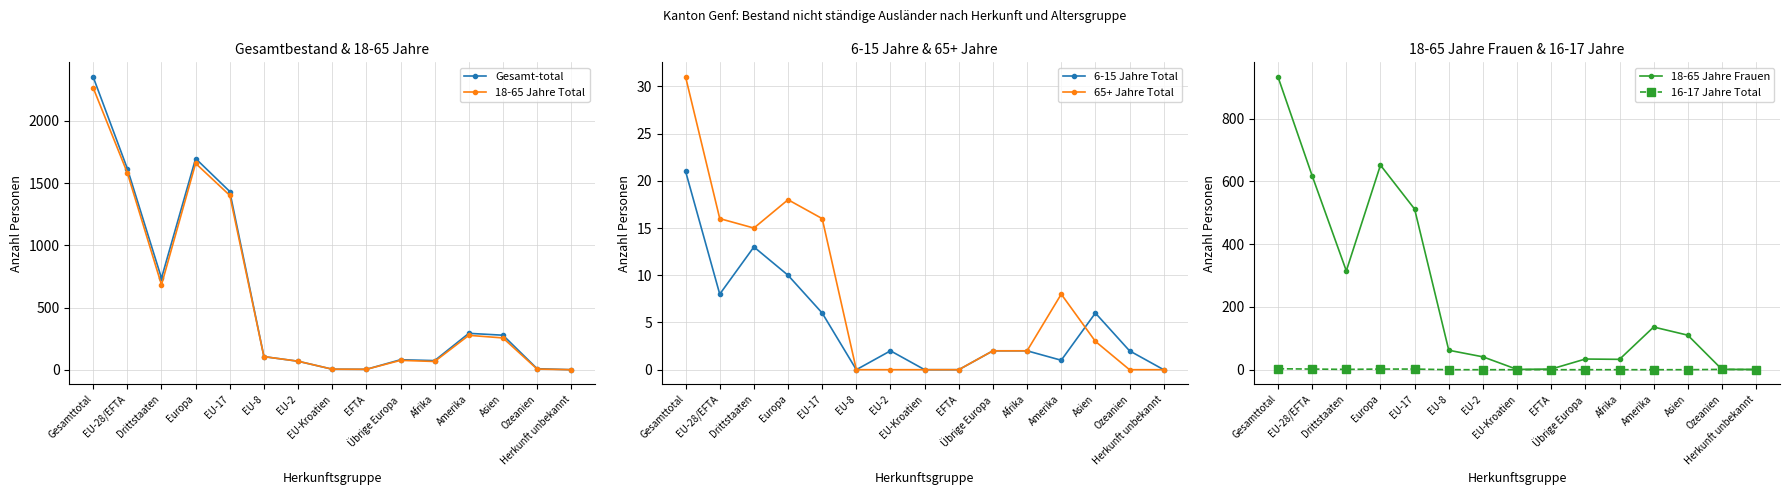

Where is the first local minimum for 18-65 Jahre Frauen?

Drittstaaten